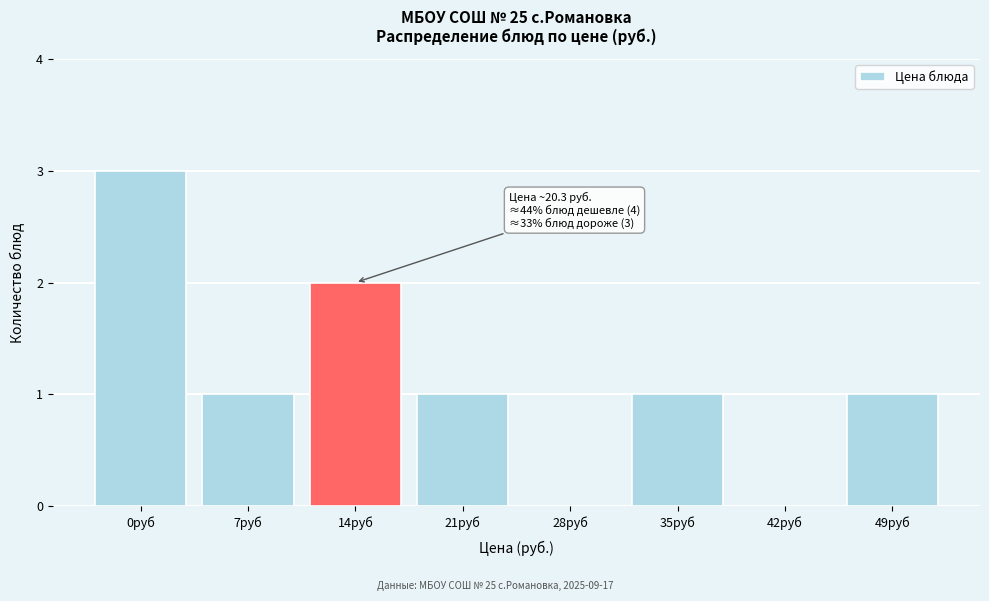

Reading left to right, list all the values displayed in this chart.

0руб=3	7руб=1	14руб=2	21руб=1	28руб=0	35руб=1	42руб=0	49руб=1